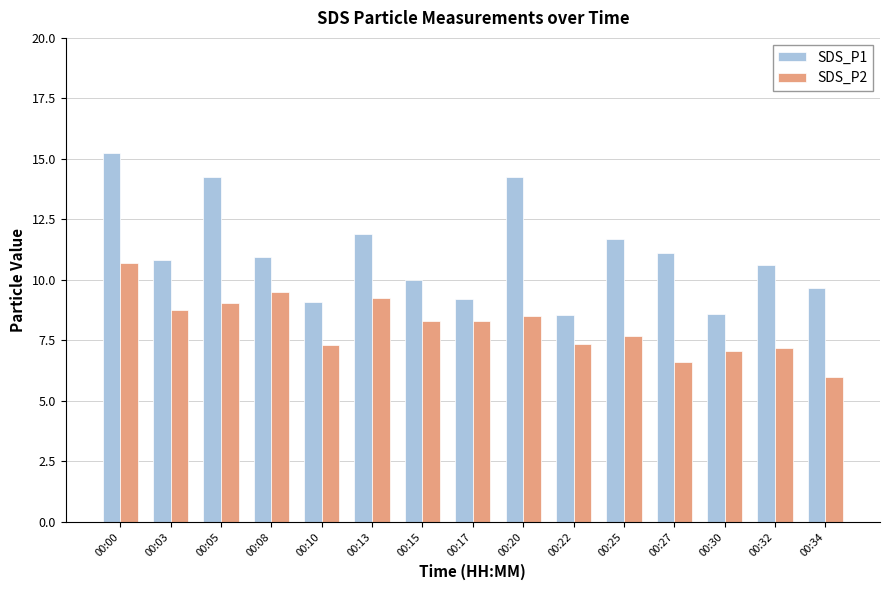

Is the value of SDS_P2 at 00:15 greater than the value of SDS_P1 at 00:34?

No